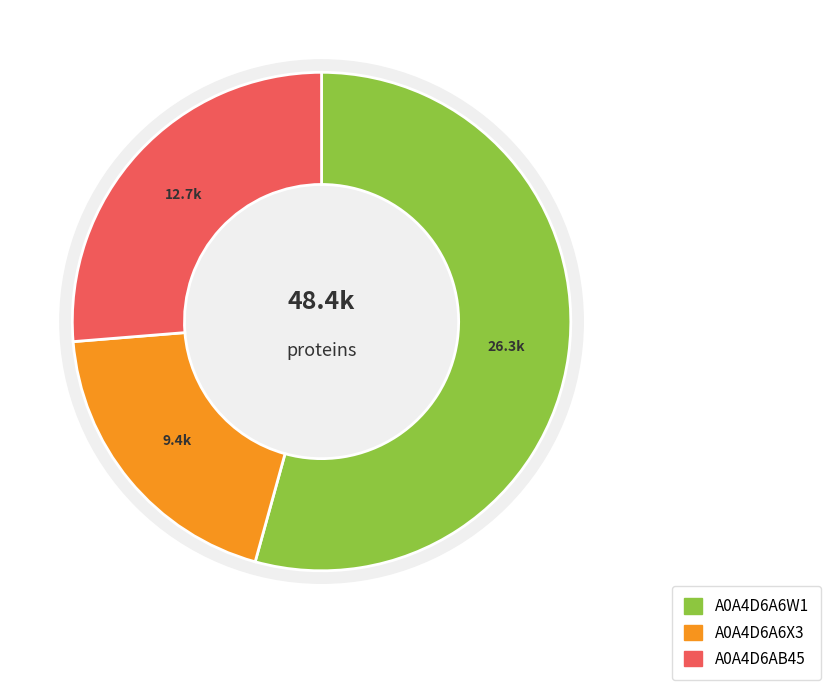

How many slices are in this pie chart?

3